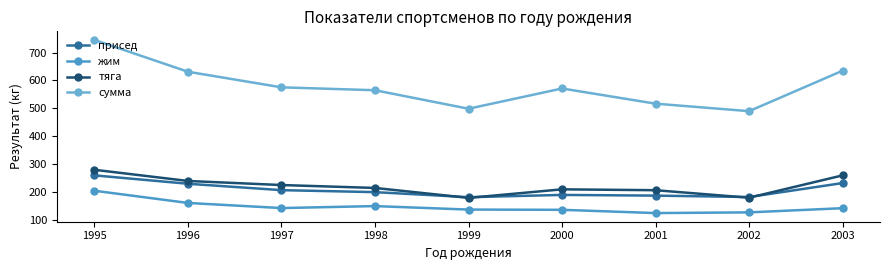

Is this an area chart (filled region under the line)?

No